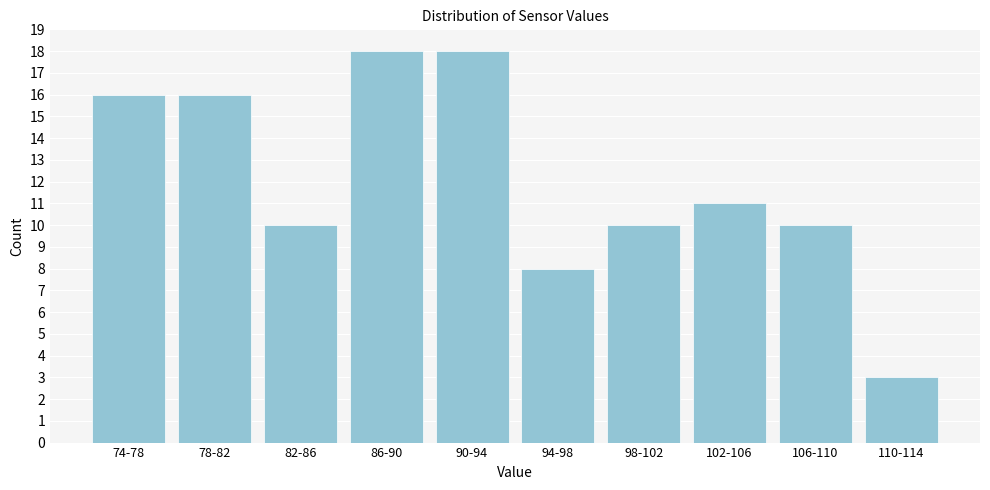

Reading left to right, what are all the values shown in this chart?

16	16	10	18	18	8	10	11	10	3